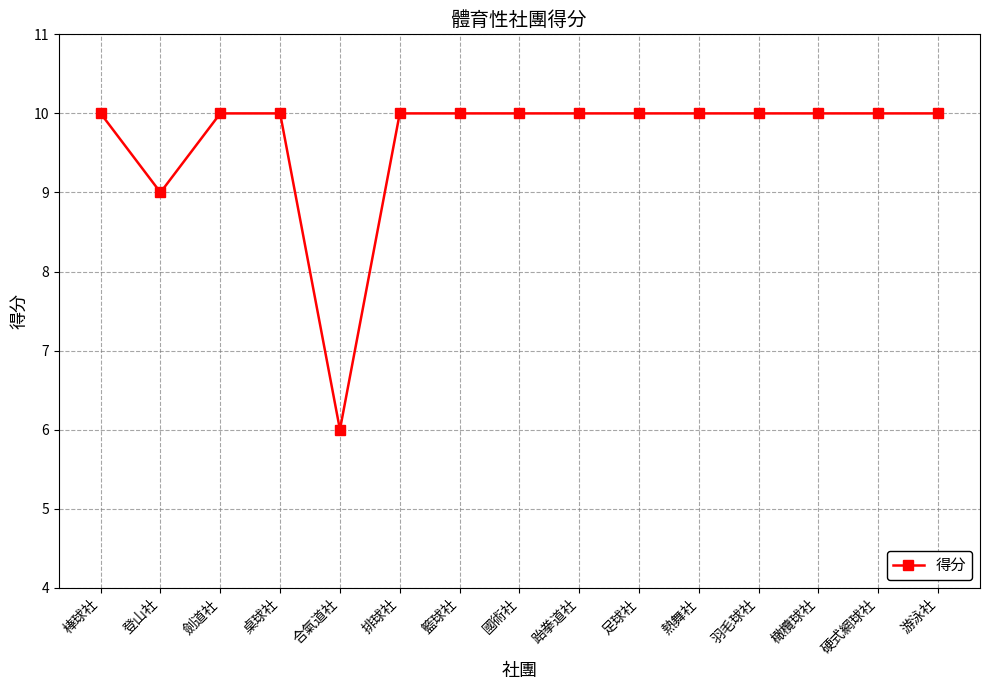

At which category does the chart reach its minimum across all series?

合氣道社